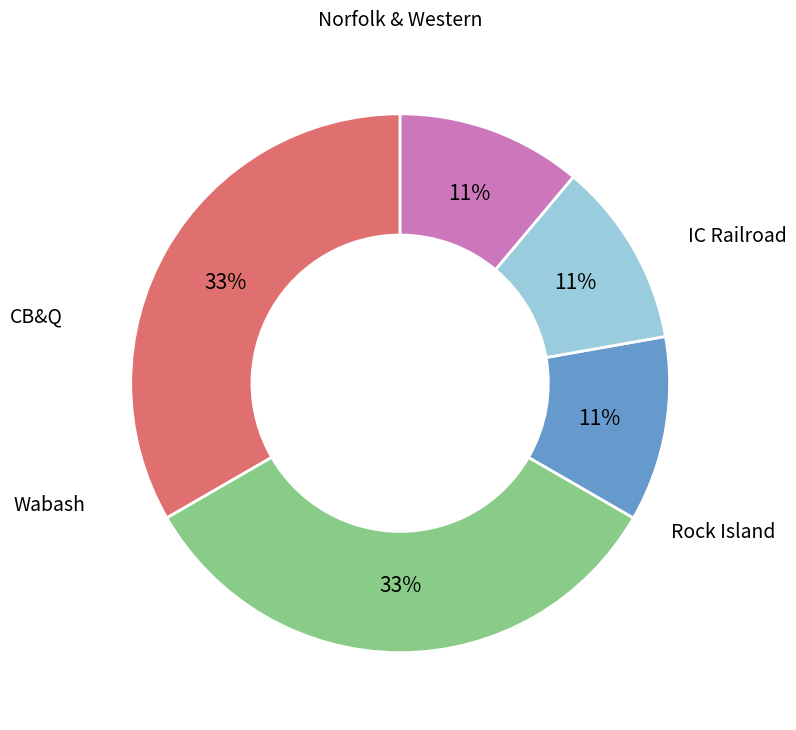

Does any single category account for the majority?

No